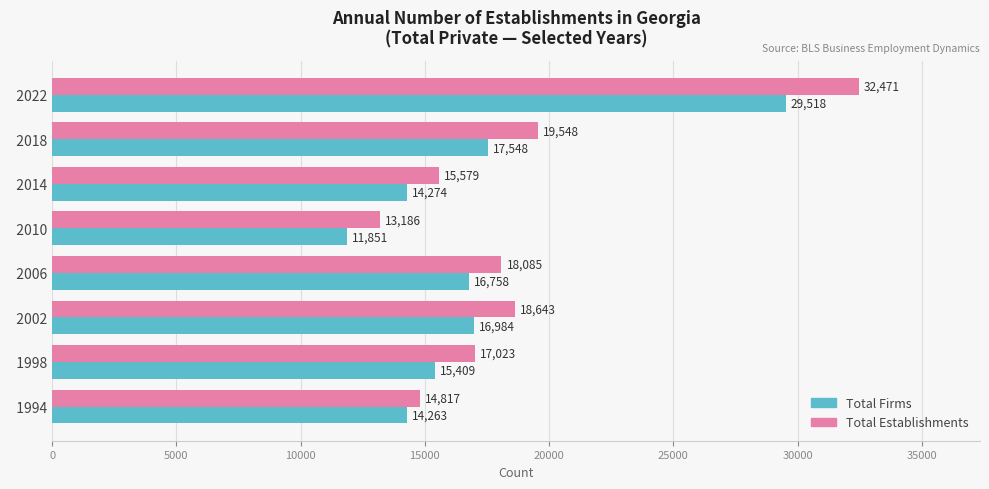

At which category is the sum across all series the highest?

  2022